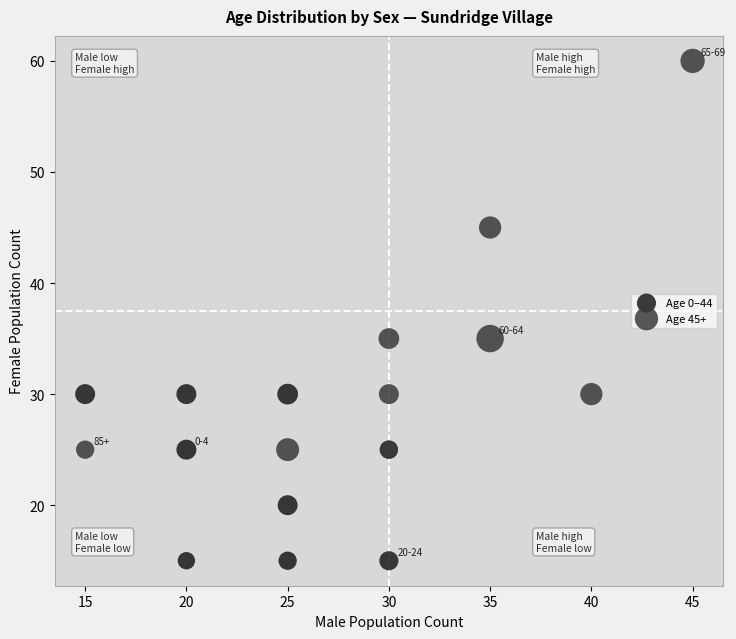

Which series reaches the minimum Y coordinate?

Age 0–44